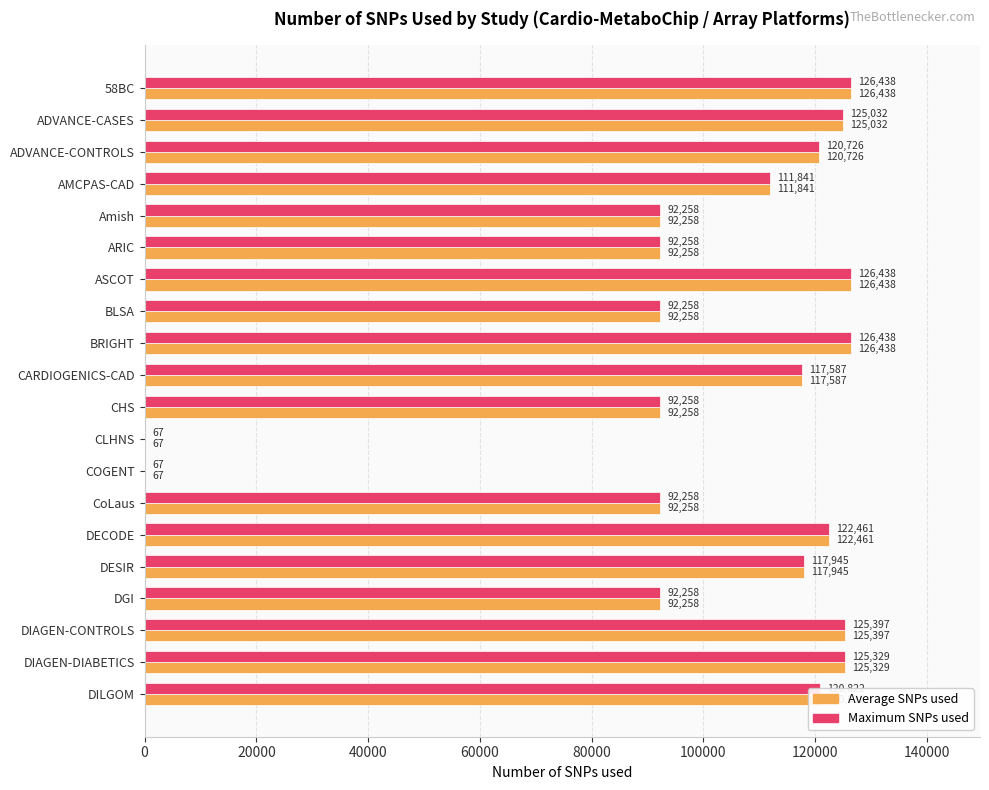

The Maximum SNPs used series shows 125032 at ADVANCE-CASES. True or false?

True